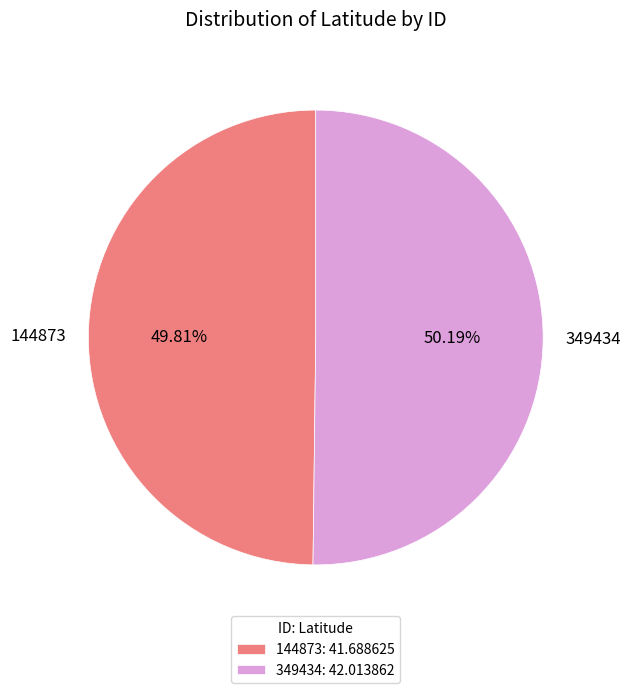

How many slices are in this pie chart?

2